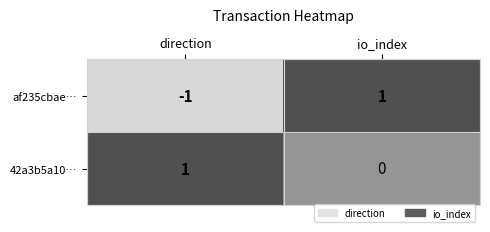

Which series changed the most between direction and io_index?

af235cbae…